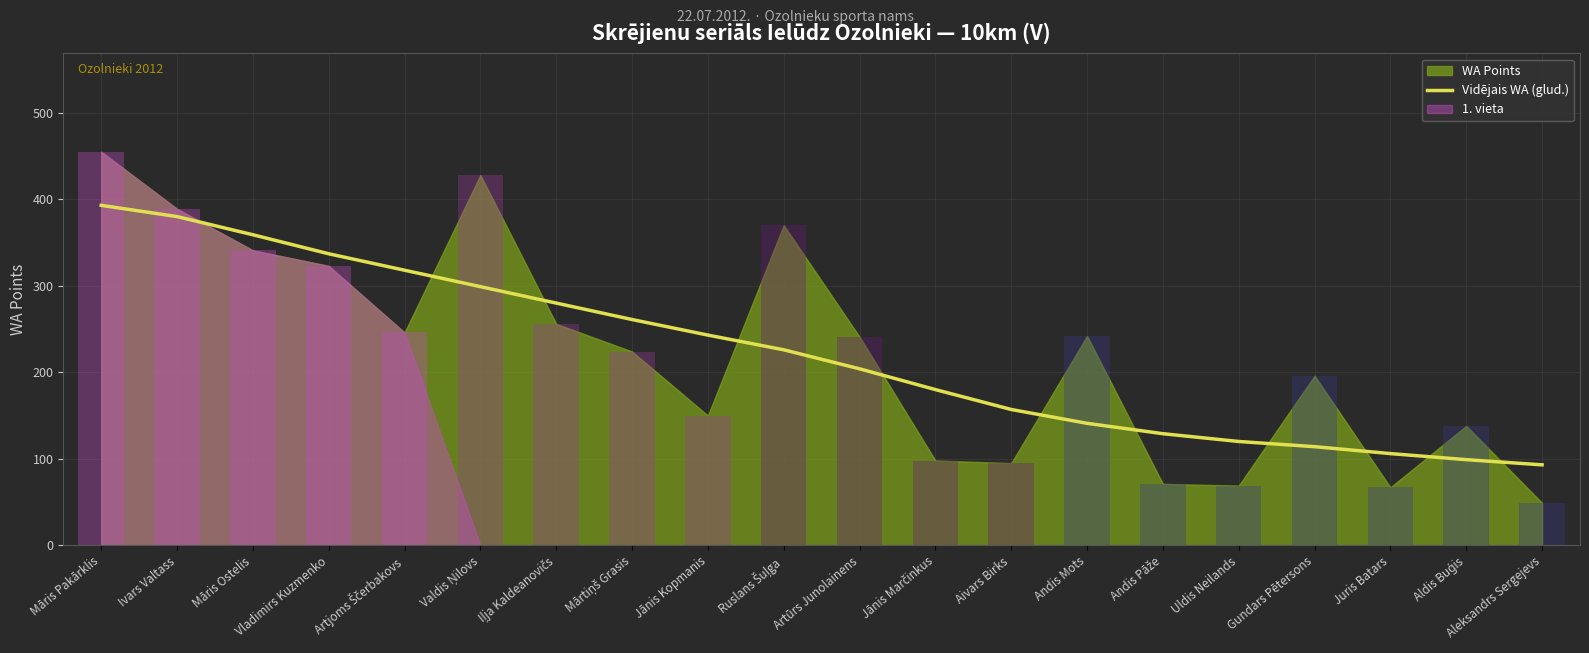

At which label does Vidējais WA (glud.) reach its peak?

Māris Pakārklis